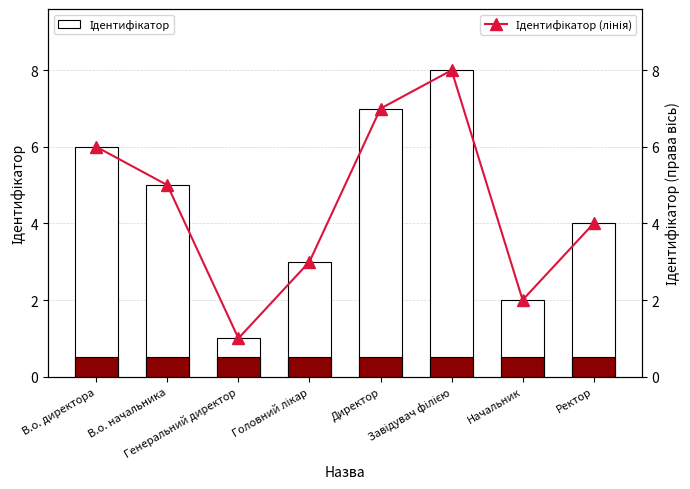

At which category does the chart reach its minimum across all series?

Генеральний директор